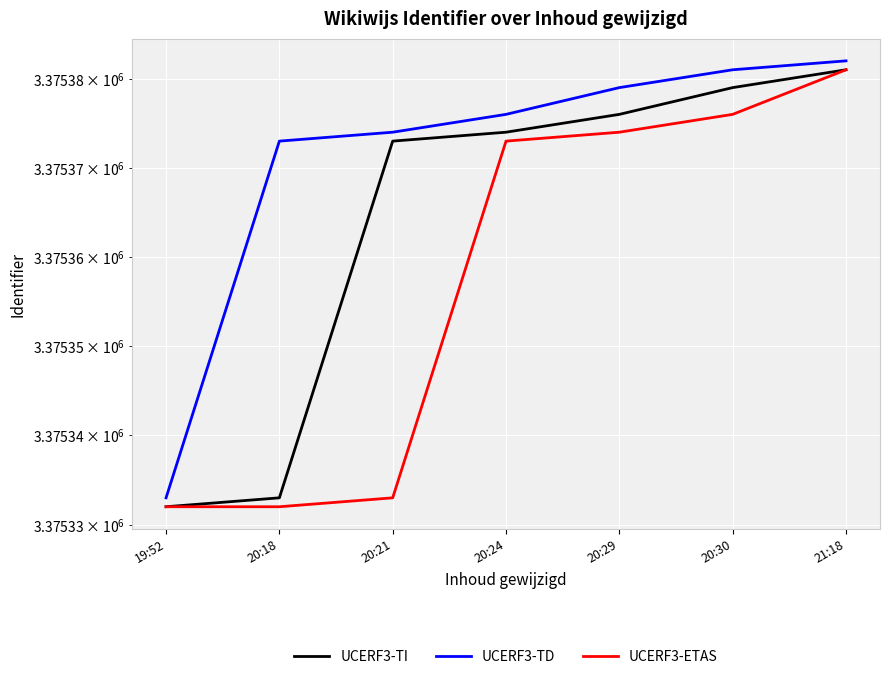

What is the total value across all series at 20:29?

10126129